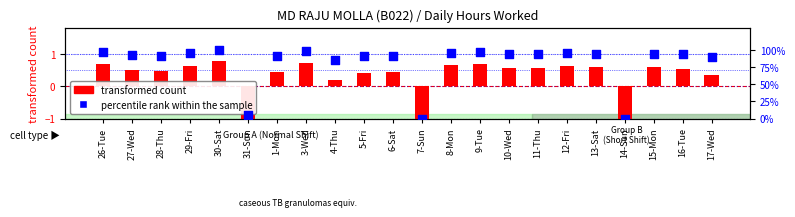

What are all the series names shown in the legend?

transformed count, percentile rank within the sample